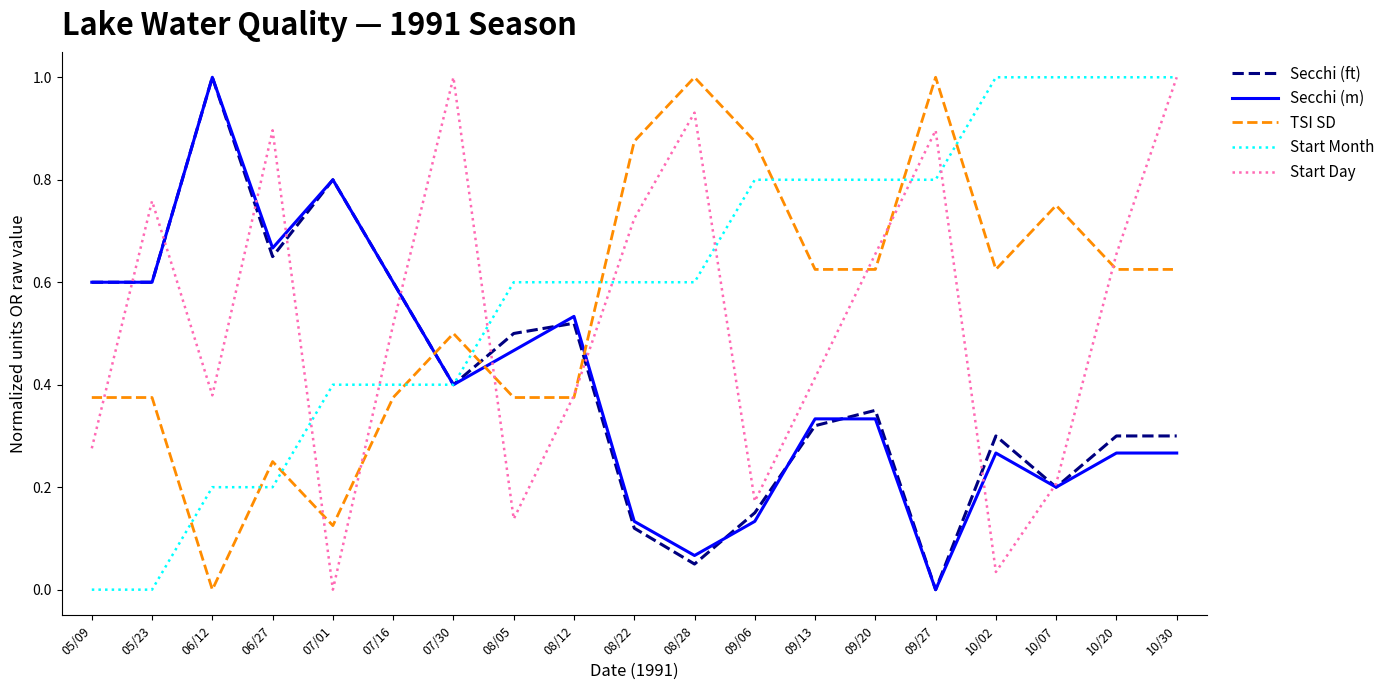

What are all the series names shown in the legend?

Secchi (ft), Secchi (m), TSI SD, Start Month, Start Day